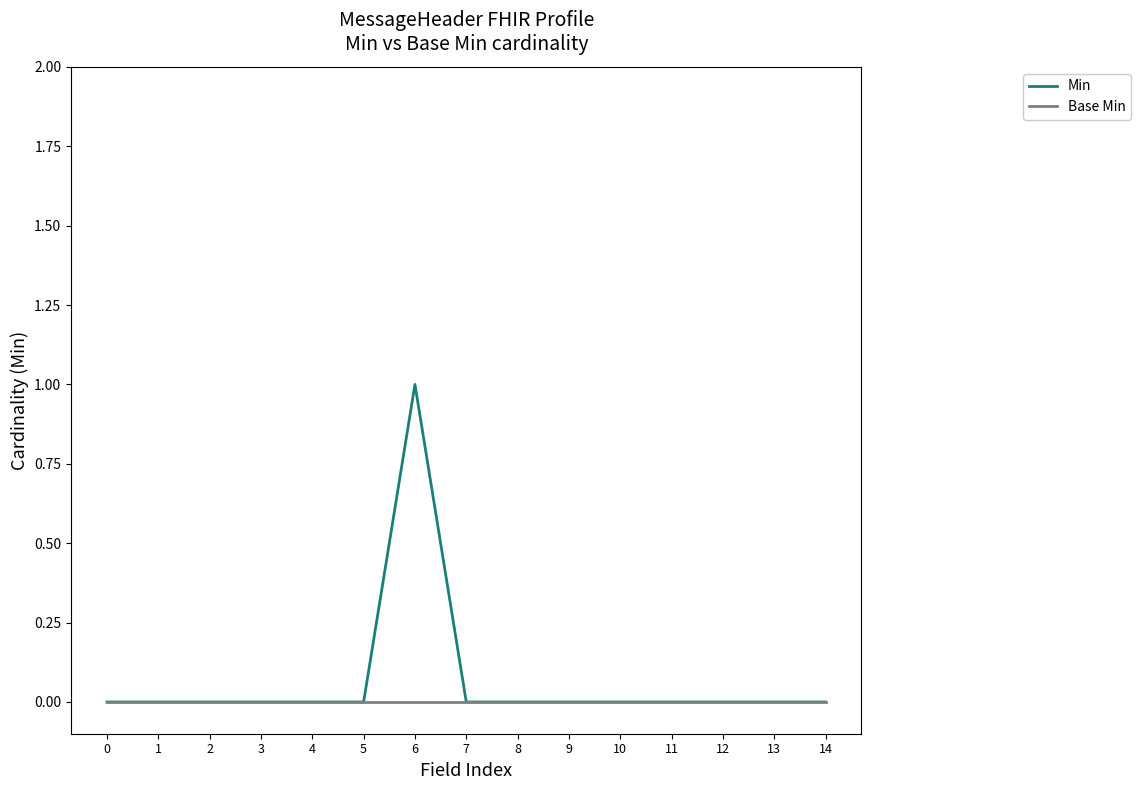

Is it true that Min equals 1 at 11?

False